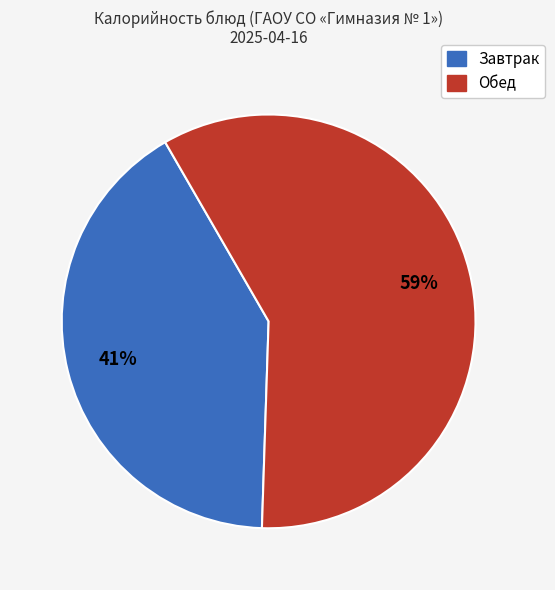

Does any single category account for the majority?

Yes